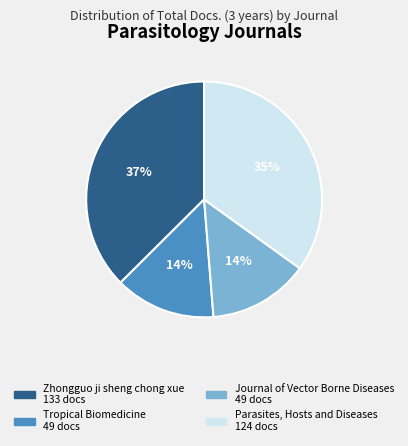

Is there any slice that represents more than half of the pie?

No